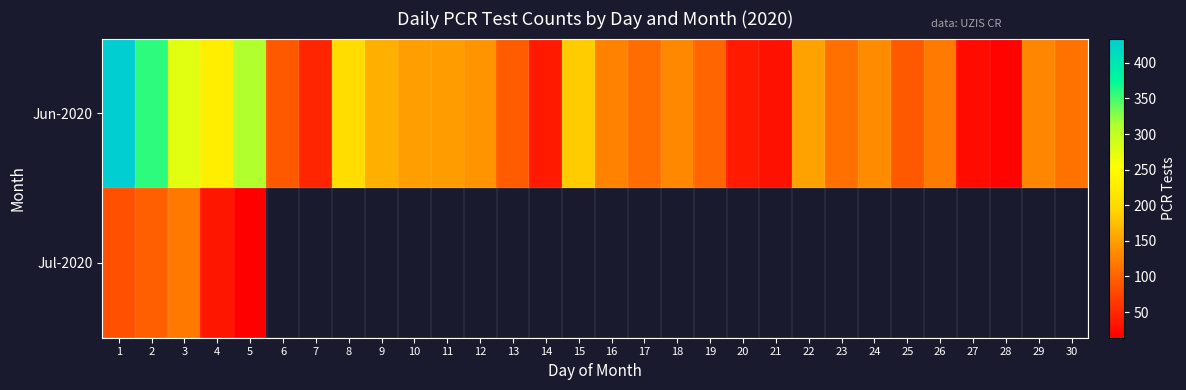

At how many categories does at least one series exceed 302?

3